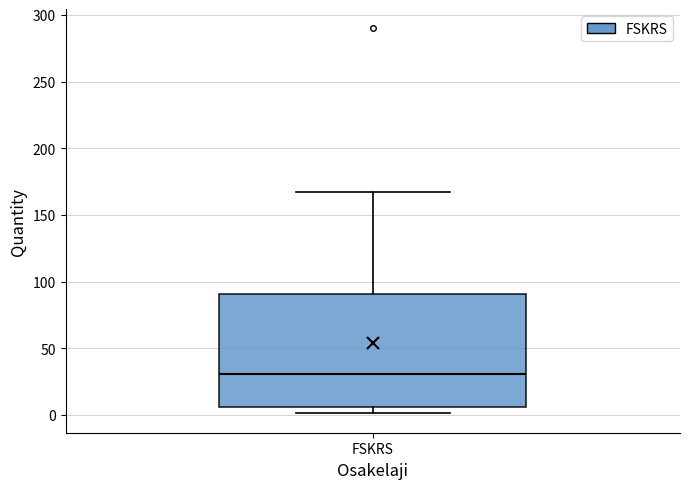

Read this box plot against the y-axis: the position of the median line, the range covered by the box, and the ends of both whiskers. The values are not printed on the chart, so give them approximately, as read against the axis.

median 30, box 5 to 90, whiskers 0 to 165